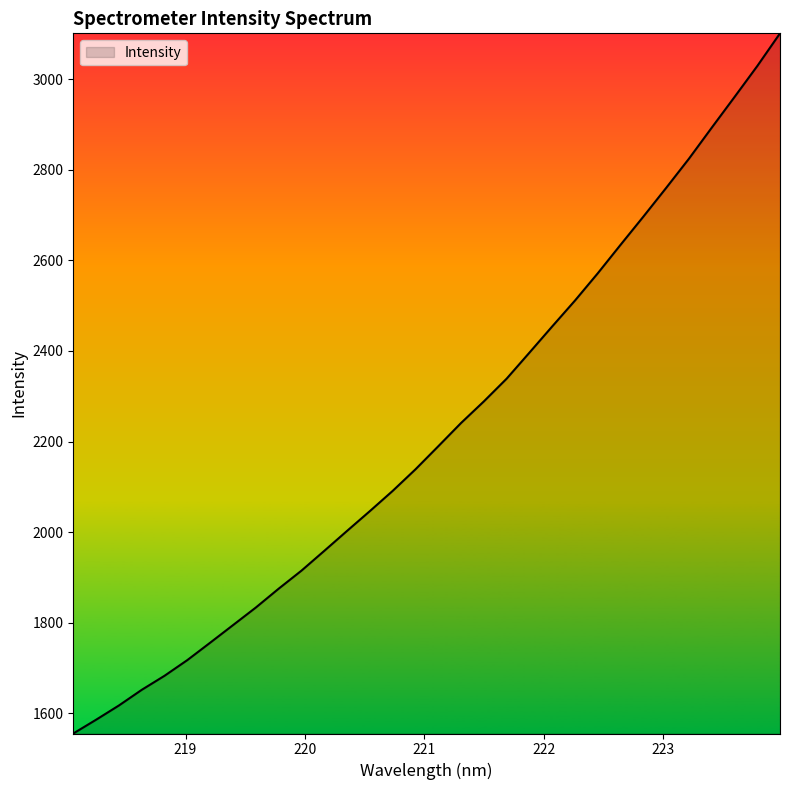

What is the greatest value displayed?

3101.2